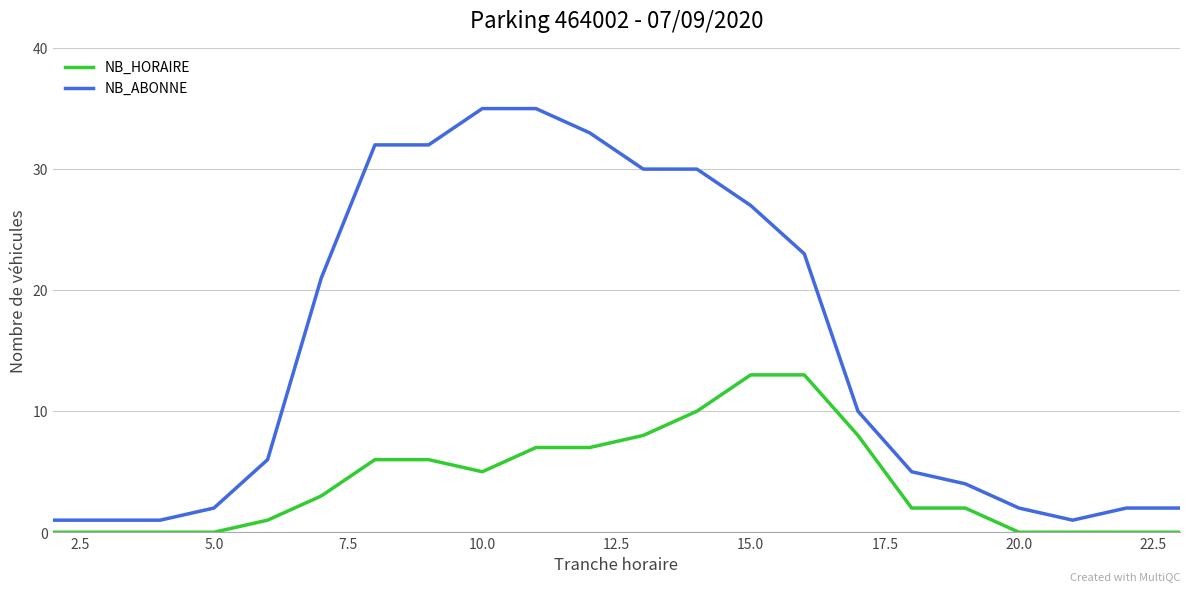

What is the difference between the maximum and minimum values in the NB_HORAIRE series?

13